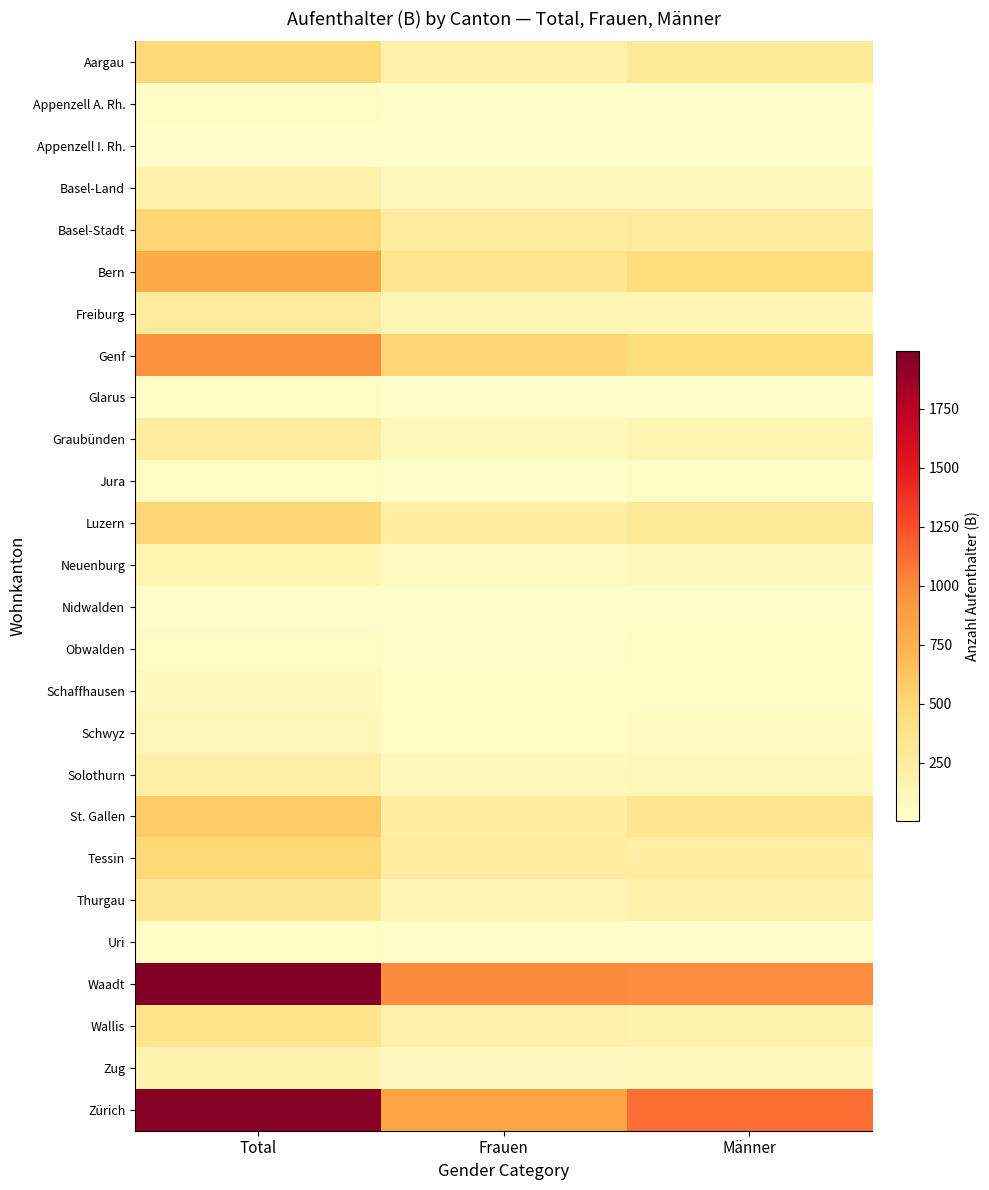

Reading right to left, transcribe all the data shown in this chart.

Aargau: Männer=292	Frauen=191	Total=483
Appenzell A. Rh.: Männer=19	Frauen=23	Total=42
Appenzell I. Rh.: Männer=6	Frauen=1	Total=7
Basel-Land: Männer=100	Frauen=90	Total=190
Basel-Stadt: Männer=264	Frauen=257	Total=521
Bern: Männer=448	Frauen=346	Total=794
Freiburg: Männer=141	Frauen=127	Total=268
Genf: Männer=445	Frauen=516	Total=961
Glarus: Männer=21	Frauen=10	Total=31
Graubünden: Männer=154	Frauen=99	Total=253
Jura: Männer=32	Frauen=23	Total=55
Luzern: Männer=290	Frauen=223	Total=513
Neuenburg: Männer=81	Frauen=70	Total=151
Nidwalden: Männer=10	Frauen=11	Total=21
Obwalden: Männer=33	Frauen=19	Total=52
Schaffhausen: Männer=40	Frauen=39	Total=79
Schwyz: Männer=70	Frauen=50	Total=120
Solothurn: Männer=114	Frauen=99	Total=213
St. Gallen: Männer=343	Frauen=247	Total=590
Tessin: Männer=241	Frauen=253	Total=494
Thurgau: Männer=189	Frauen=139	Total=328
Uri: Männer=23	Frauen=14	Total=37
Waadt: Männer=992	Frauen=1003	Total=1995
Wallis: Männer=175	Frauen=190	Total=365
Zug: Männer=86	Frauen=72	Total=158
Zürich: Männer=1118	Frauen=842	Total=1960